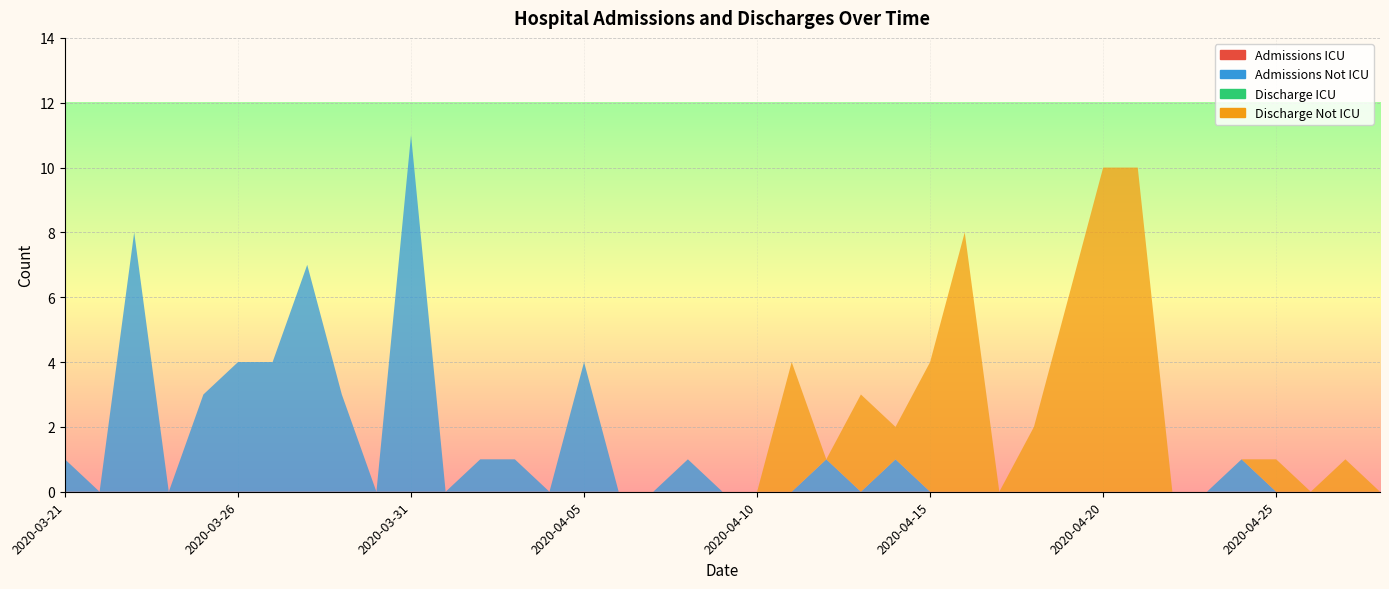

Reading left to right, extract all data points from this chart.

Admissions ICU: 0	0	0	0	0	0	0	0	0	0	0	0	0	0	0	0	0	0	0	0	0	0	0	0	0	0	0	0	0	0	0	0	0	0	0	0	0	0	0
Admissions Not ICU: 1	0	8	0	3	4	4	7	3	0	11	0	1	1	0	4	0	0	1	0	0	0	1	0	1	0	0	0	0	0	0	0	0	0	1	0	0	0	0
Discharge ICU: 0	0	0	0	0	0	0	0	0	0	0	0	0	0	0	0	0	0	0	0	0	0	0	0	0	0	0	0	0	0	0	0	0	0	0	0	0	0	0
Discharge Not ICU: 0	0	0	0	0	0	0	0	0	0	0	0	0	0	0	0	0	0	0	0	0	4	0	3	1	4	8	0	2	6	10	10	0	0	0	1	0	1	0